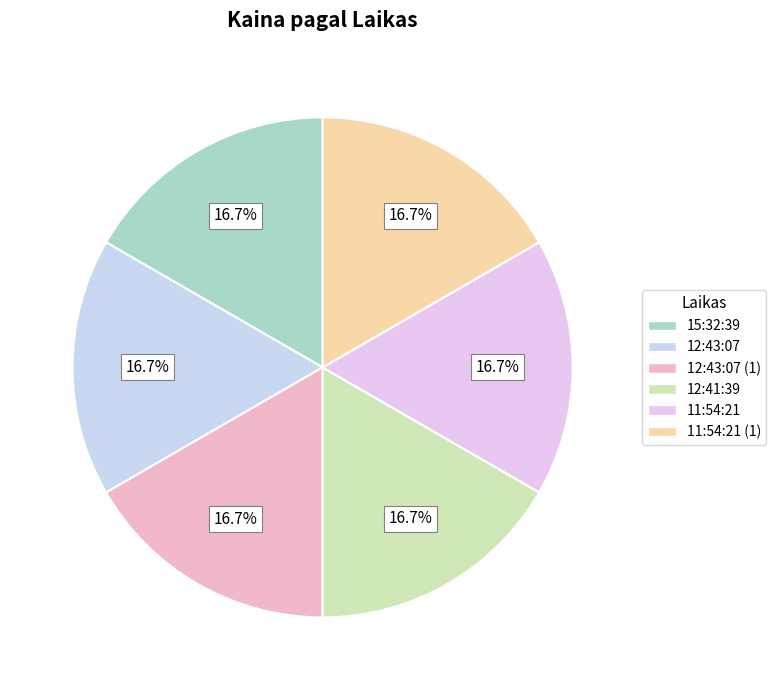

Which category has the biggest portion of the pie?

12:43:07